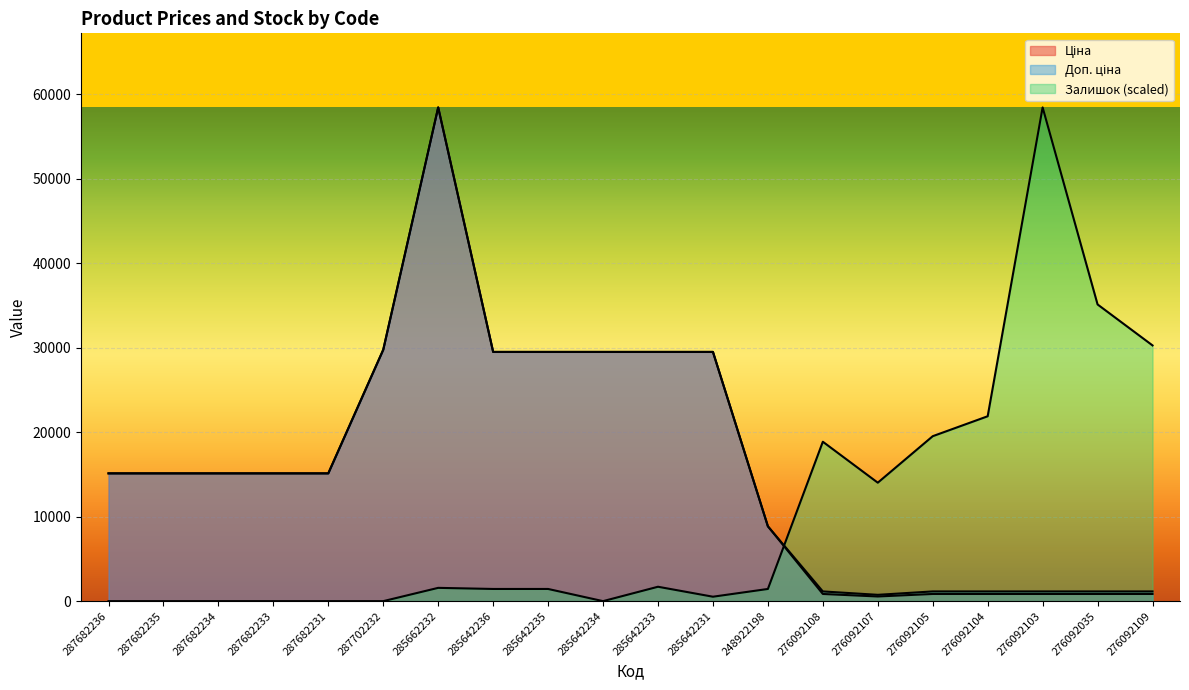

What is the average value of the Ціна series?

16286.5